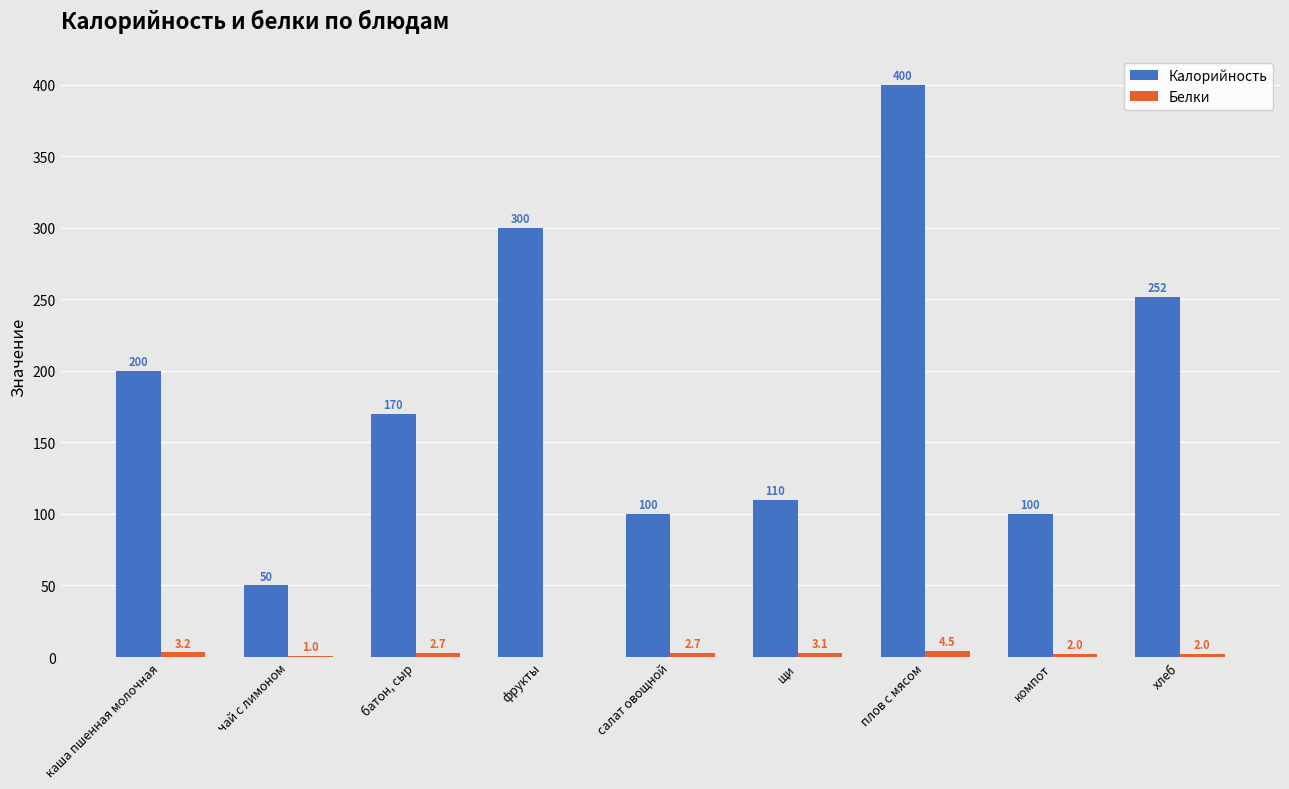

Where does the Калорийность series first go above 170?

каша пшенная молочная